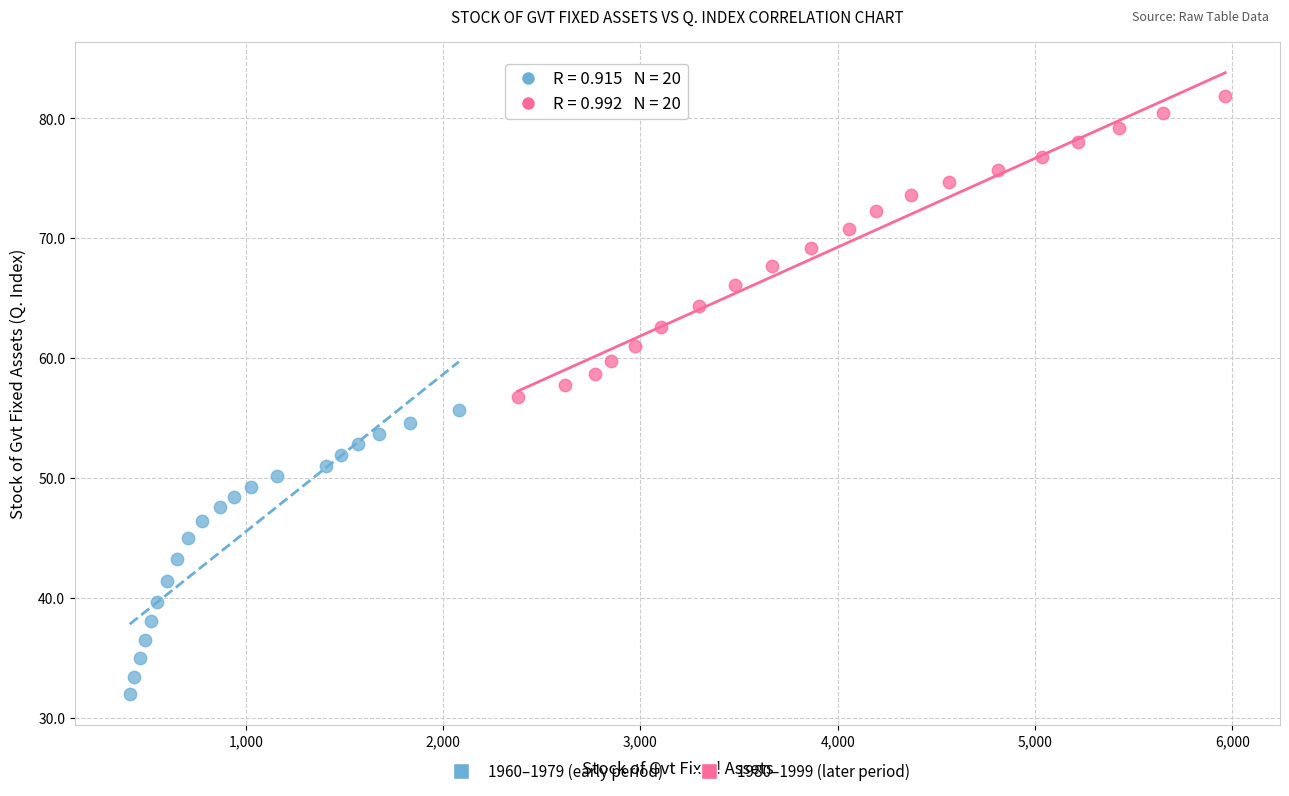

Which series contains the highest Y value?

1980–1999 (later period)